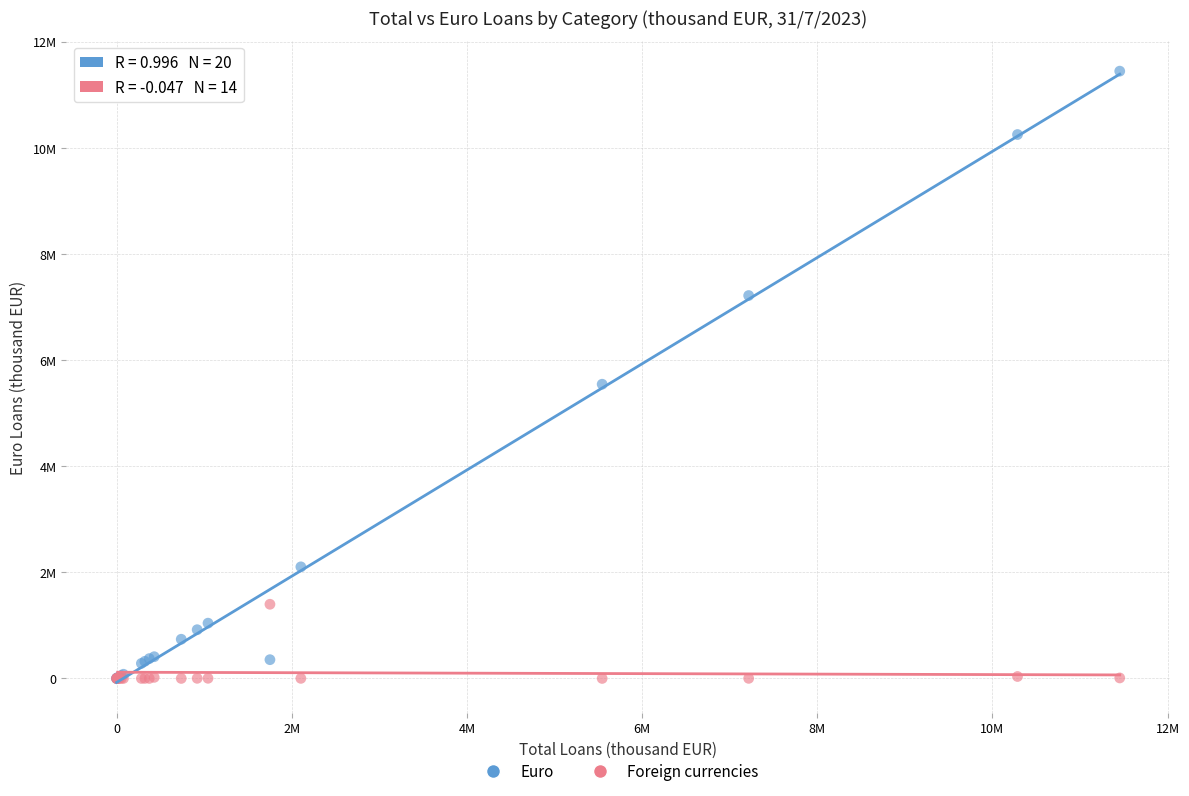

What are all the series names shown in the legend?

Euro, Foreign currencies